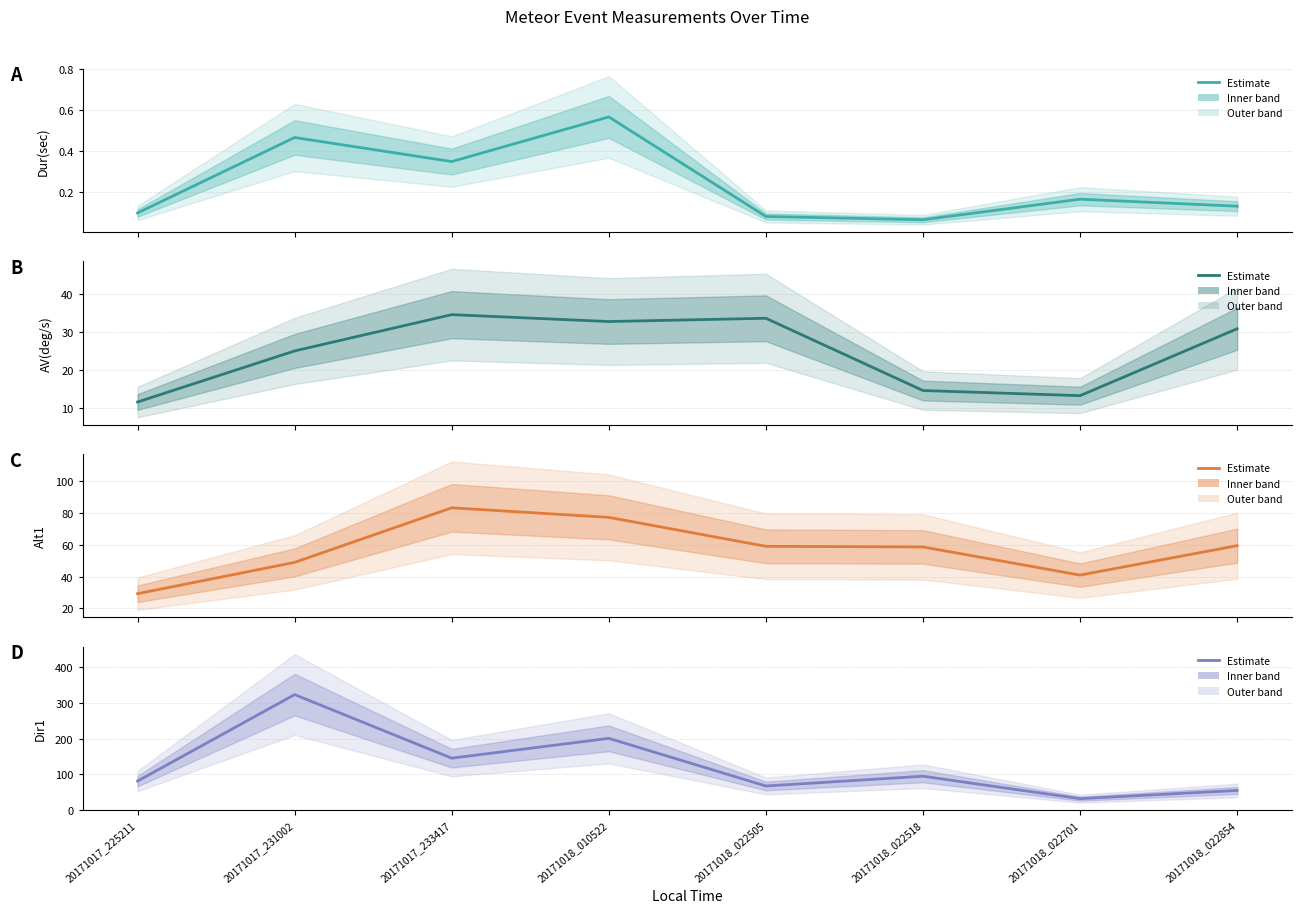

At which category is the sum across all series the highest?

20171017_231002